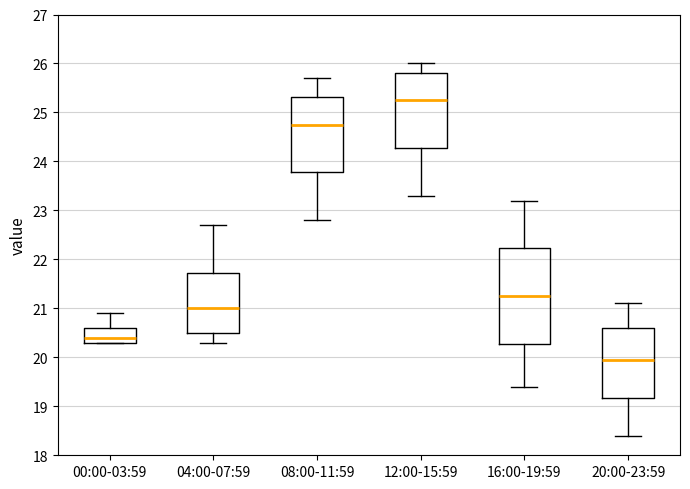

Which box is the tallest, from its lower edge to its upper edge?

16:00-19:59